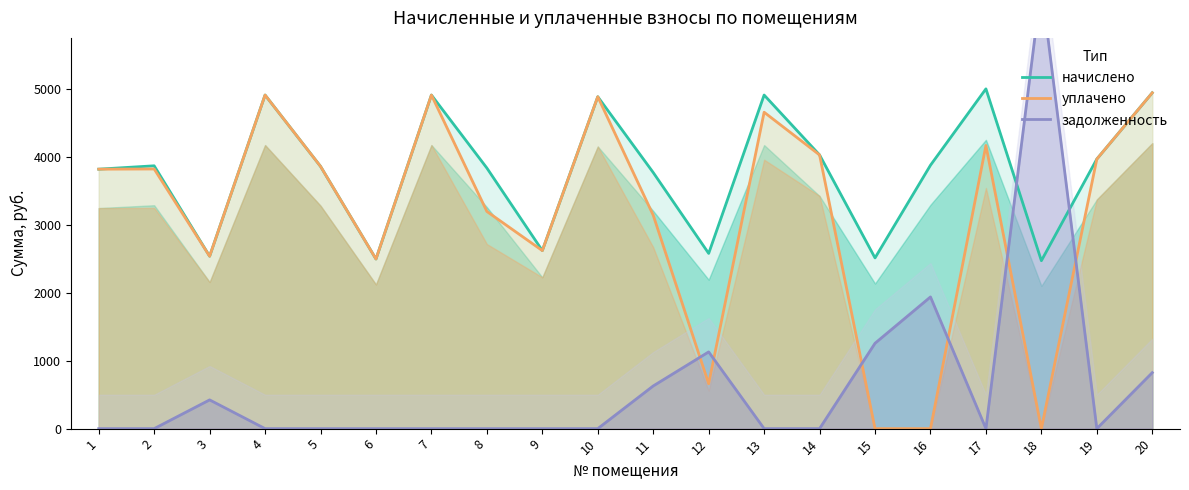

Between 19 and 3, which is larger?

19